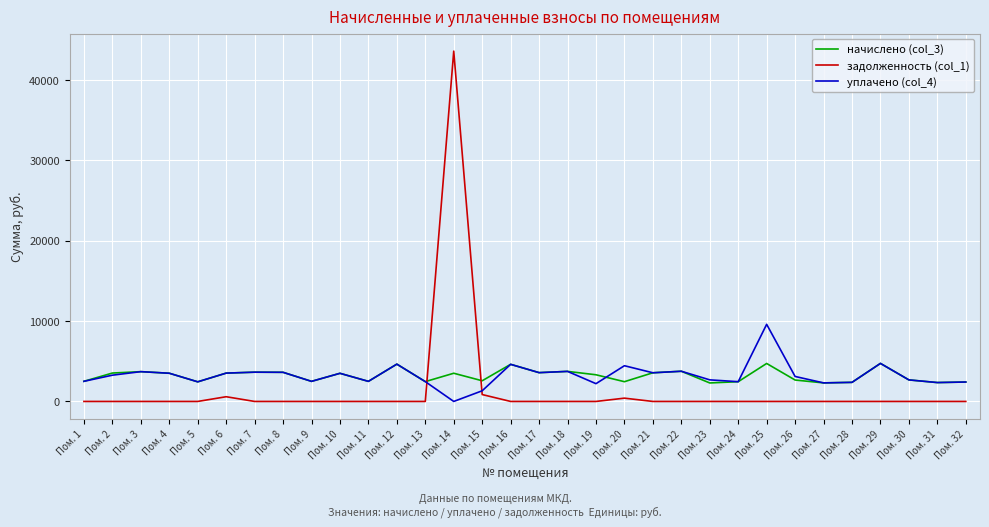

Rank the series by their maximum value, from highest to lowest.

задолженность (col_1), уплачено (col_4), начислено (col_3)